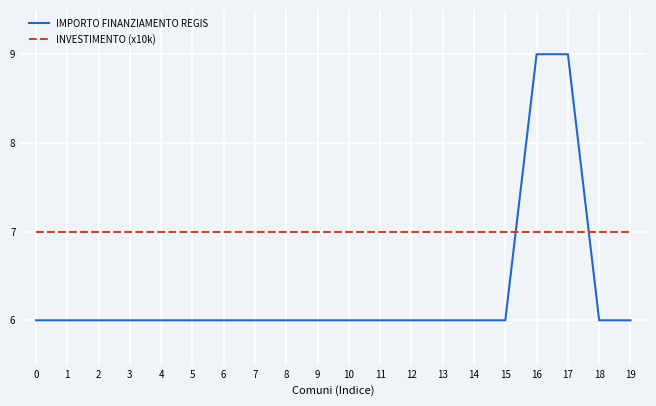

What are all the series names shown in the legend?

IMPORTO FINANZIAMENTO REGIS, INVESTIMENTO (x10k)